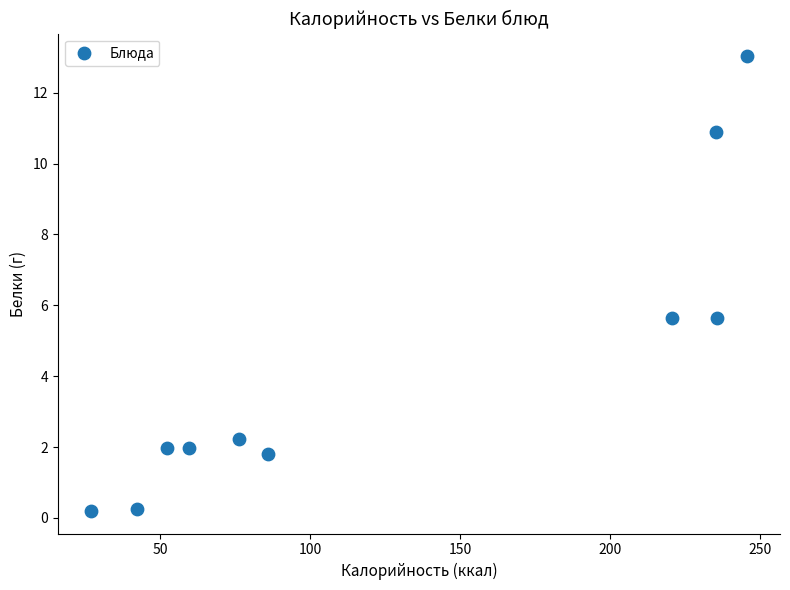

What is the average X value?

128.0